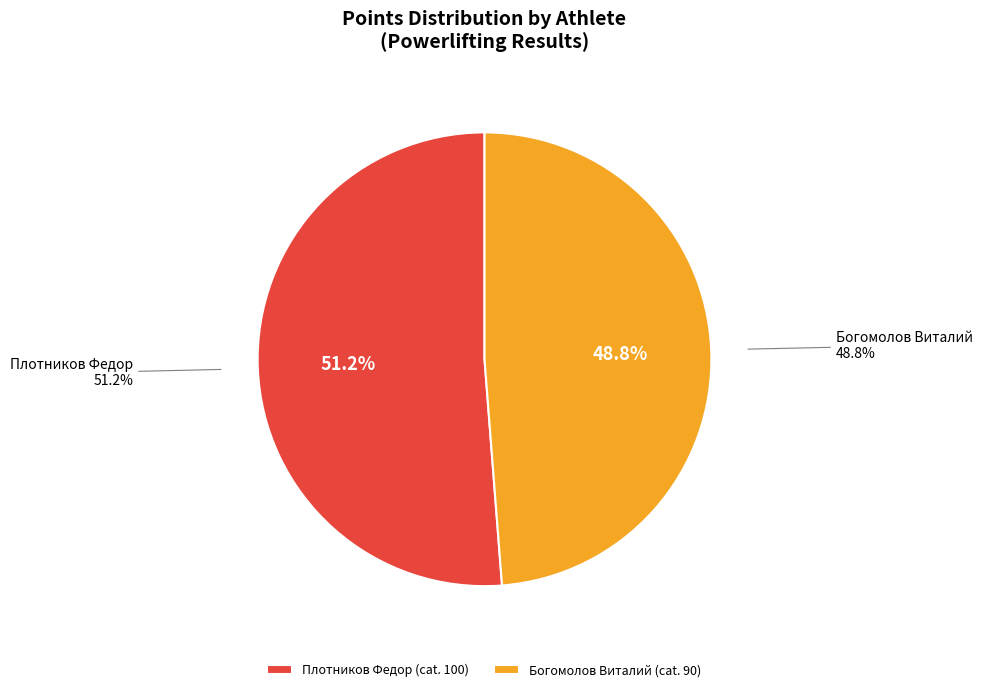

Rank the categories by value from highest to lowest.

Плотников Федор, Богомолов Виталий